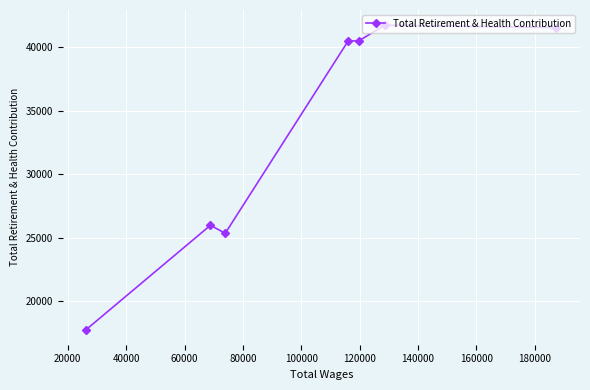

What is the value of the 2nd point from the left?

25987